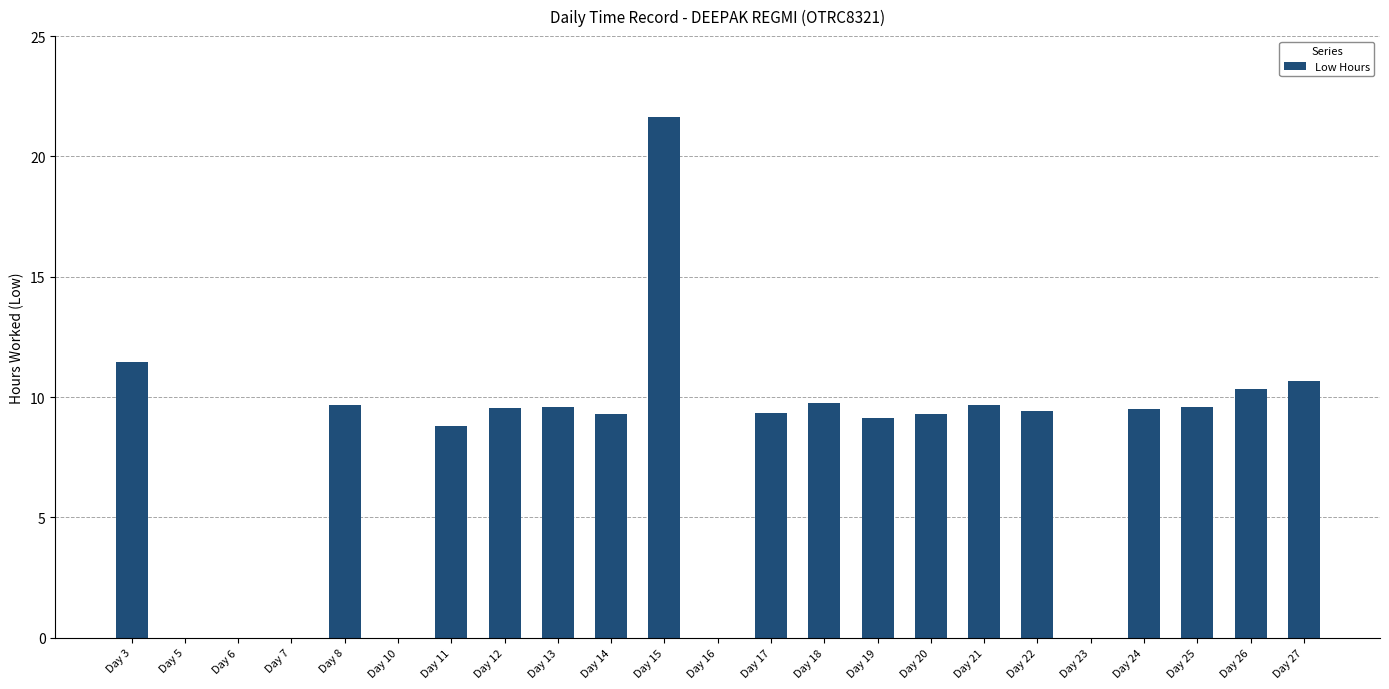

Which has a higher value, Day 7 or Day 25?

Day 25